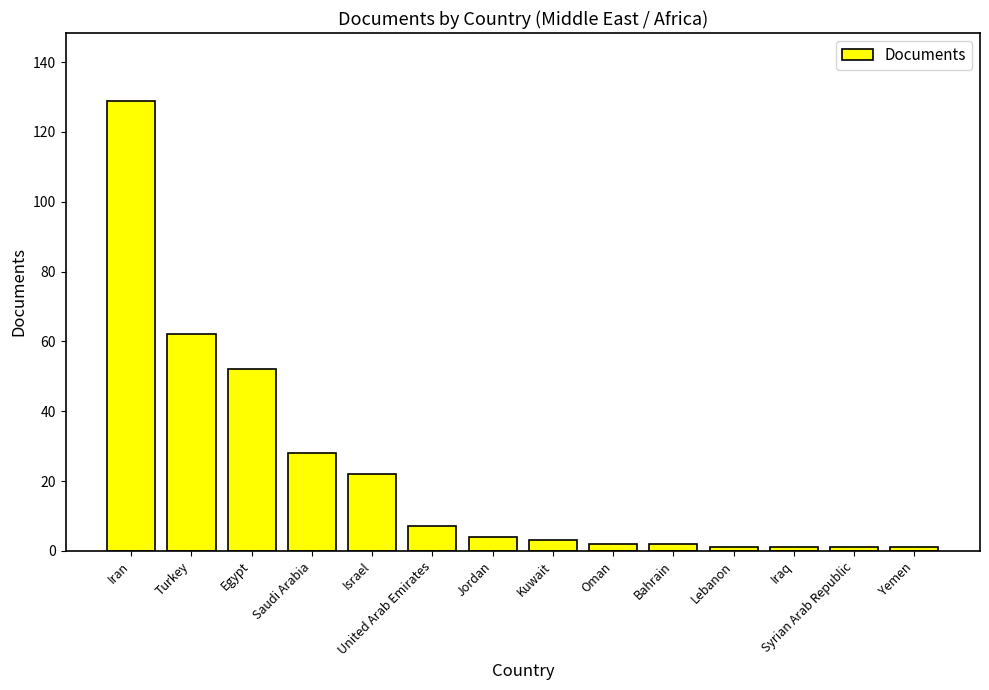

What is the minimum value shown in the chart?

1